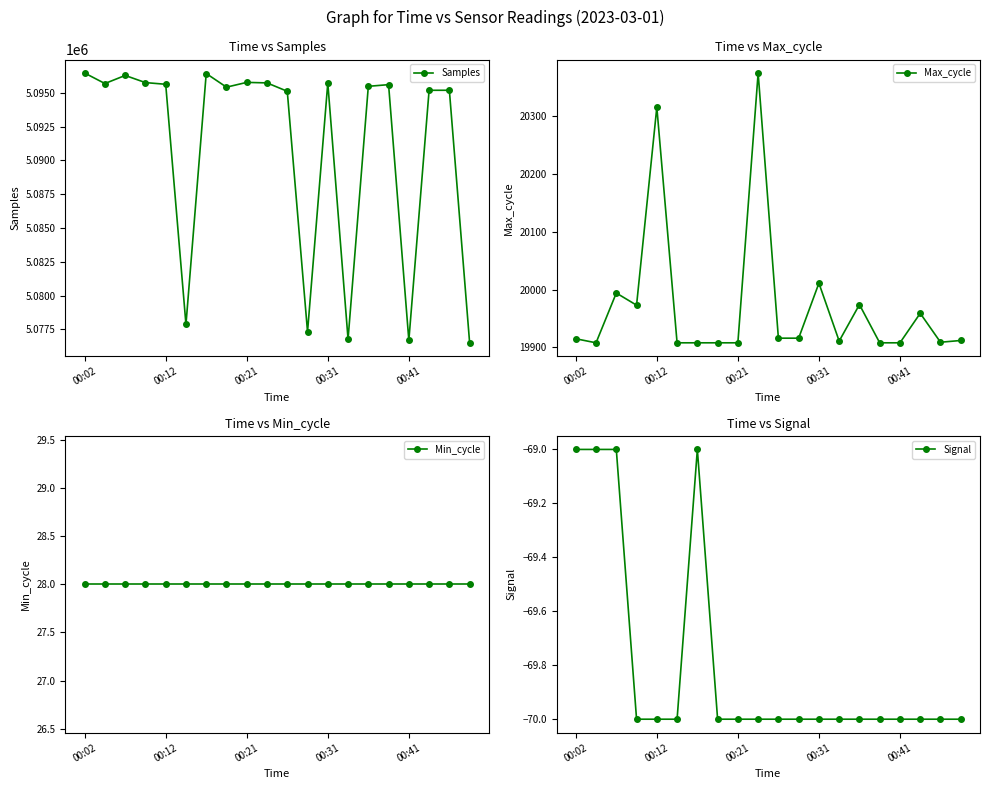

What is the total value across all series at 17?

5115100